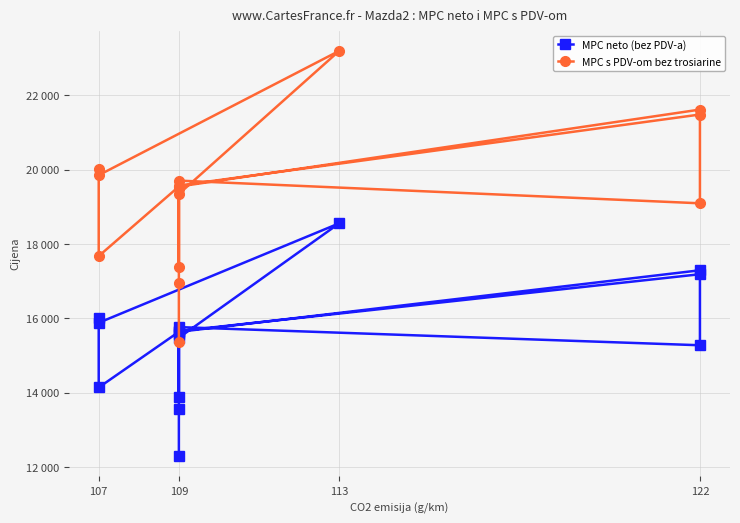

Where is the first local maximum for MPC neto (bez PDV-a)?

109